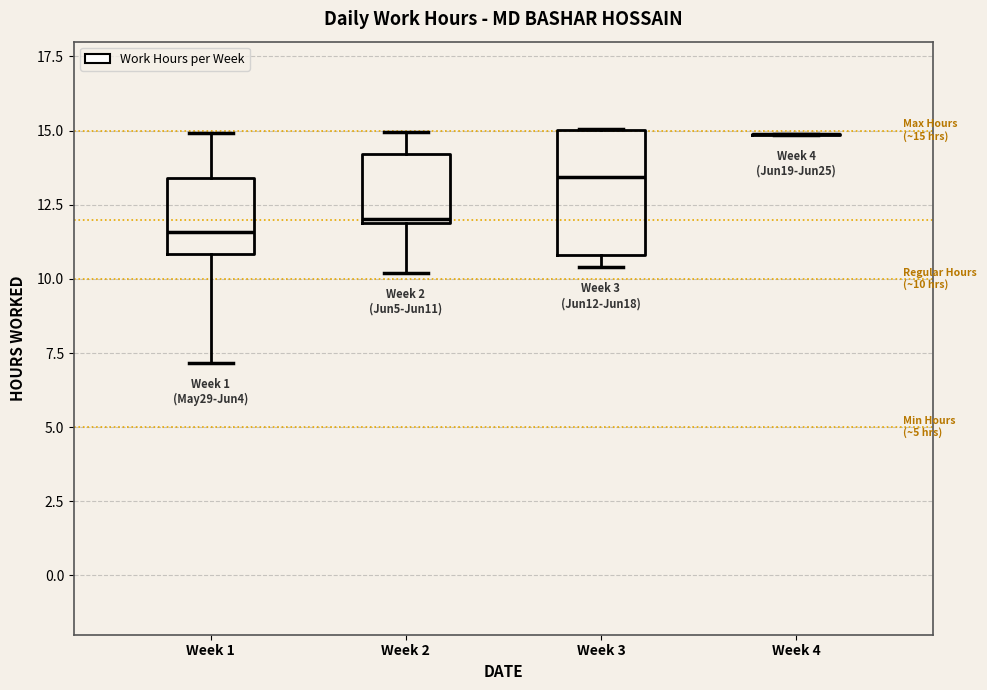

Comparing the boxes themselves (not the whiskers), which one is the tallest?

Week 3